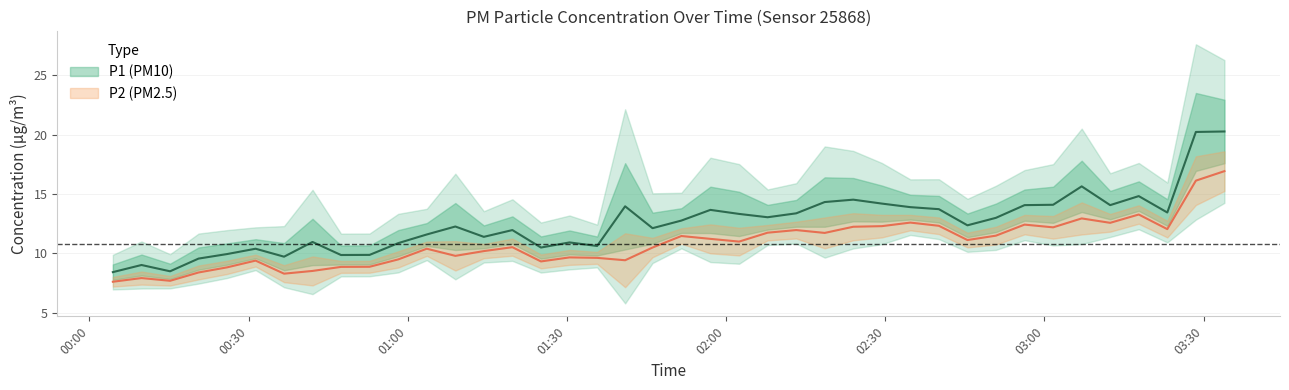

Rank the series by their maximum value, from lowest to highest.

P2, P1